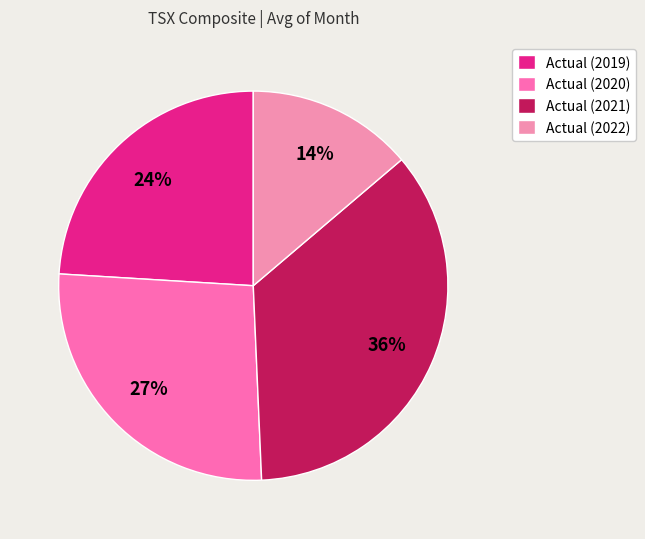

Does any single category account for the majority?

No